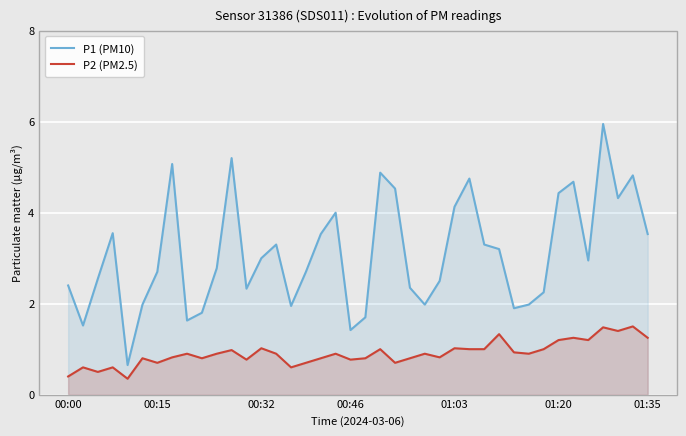

Reading left to right, what are all the values shown in this chart?

P1 (PM10): 2.4	1.5	2.5	3.5	0.7	2.0	2.7	5.1	1.6	1.8	2.8	5.2	2.3	3.0	3.3	1.9	2.7	3.5	4.0	1.4	1.7	4.9	4.5	2.4	2.0	2.5	4.1	4.8	3.3	3.2	1.9	2.0	2.2	4.4	4.7	3.0	6.0	4.3	4.8	3.5
P2 (PM2.5): 0.4	0.6	0.5	0.6	0.3	0.8	0.7	0.8	0.9	0.8	0.9	1.0	0.8	1.0	0.9	0.6	0.7	0.8	0.9	0.8	0.8	1.0	0.7	0.8	0.9	0.8	1.0	1.0	1.0	1.3	0.9	0.9	1.0	1.2	1.2	1.2	1.5	1.4	1.5	1.2